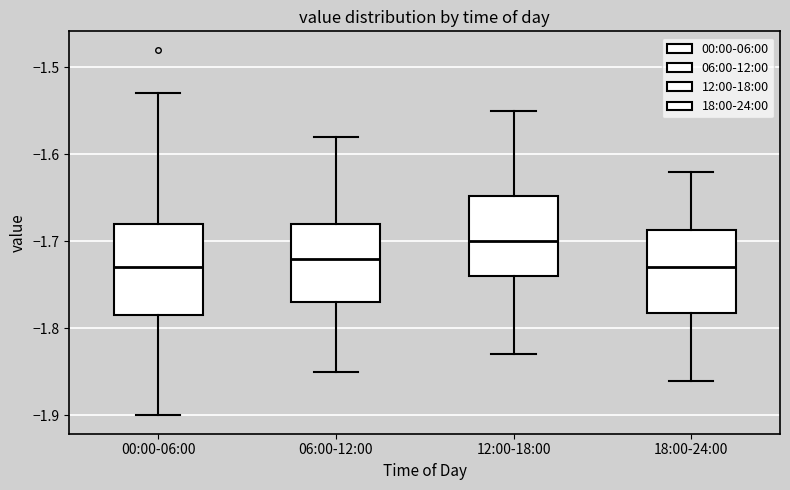

Where does the median line of the box for 06:00-12:00 sit on the y-axis? The values are not printed on the chart, so give them approximately, as read against the axis.

-1.72